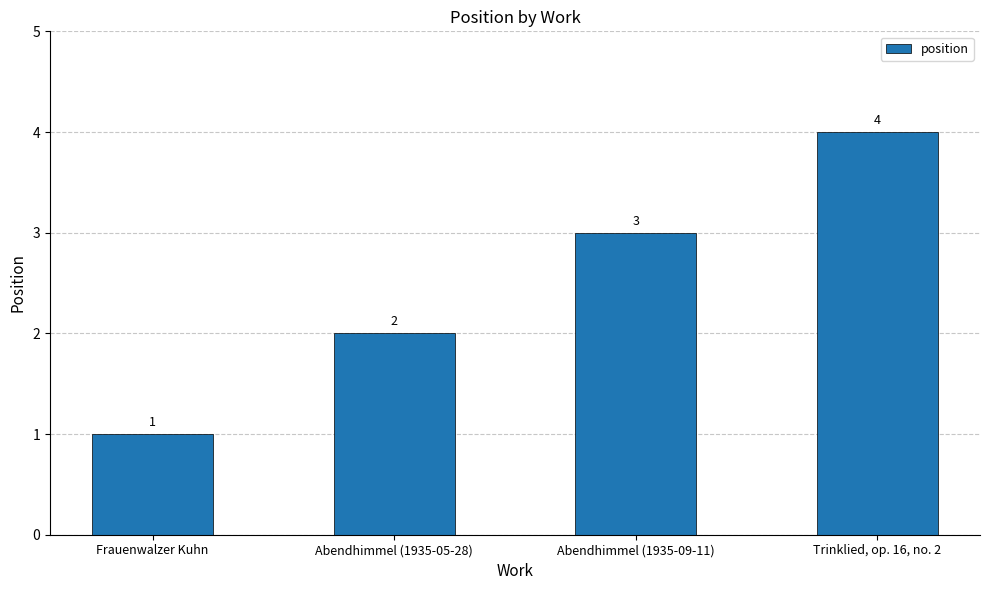

What is the difference between the second highest and second lowest values?

1